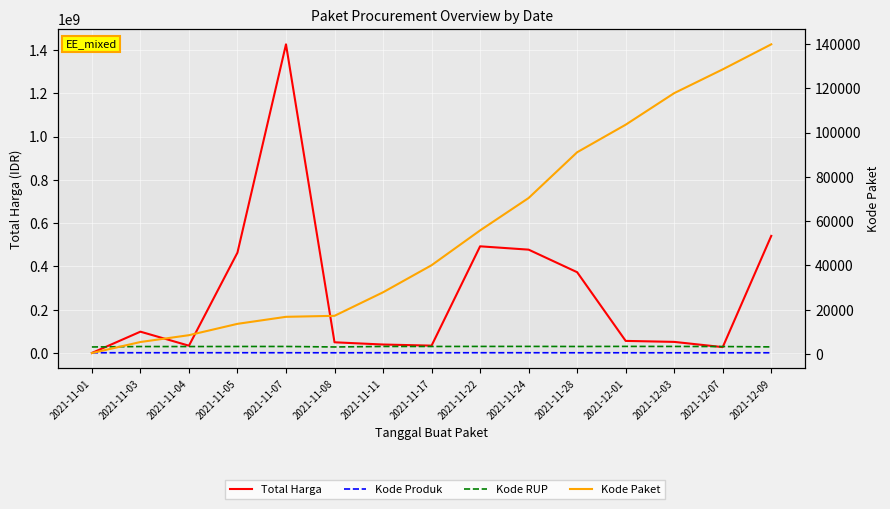

What is the highest value of the Kode Paket series?

139817